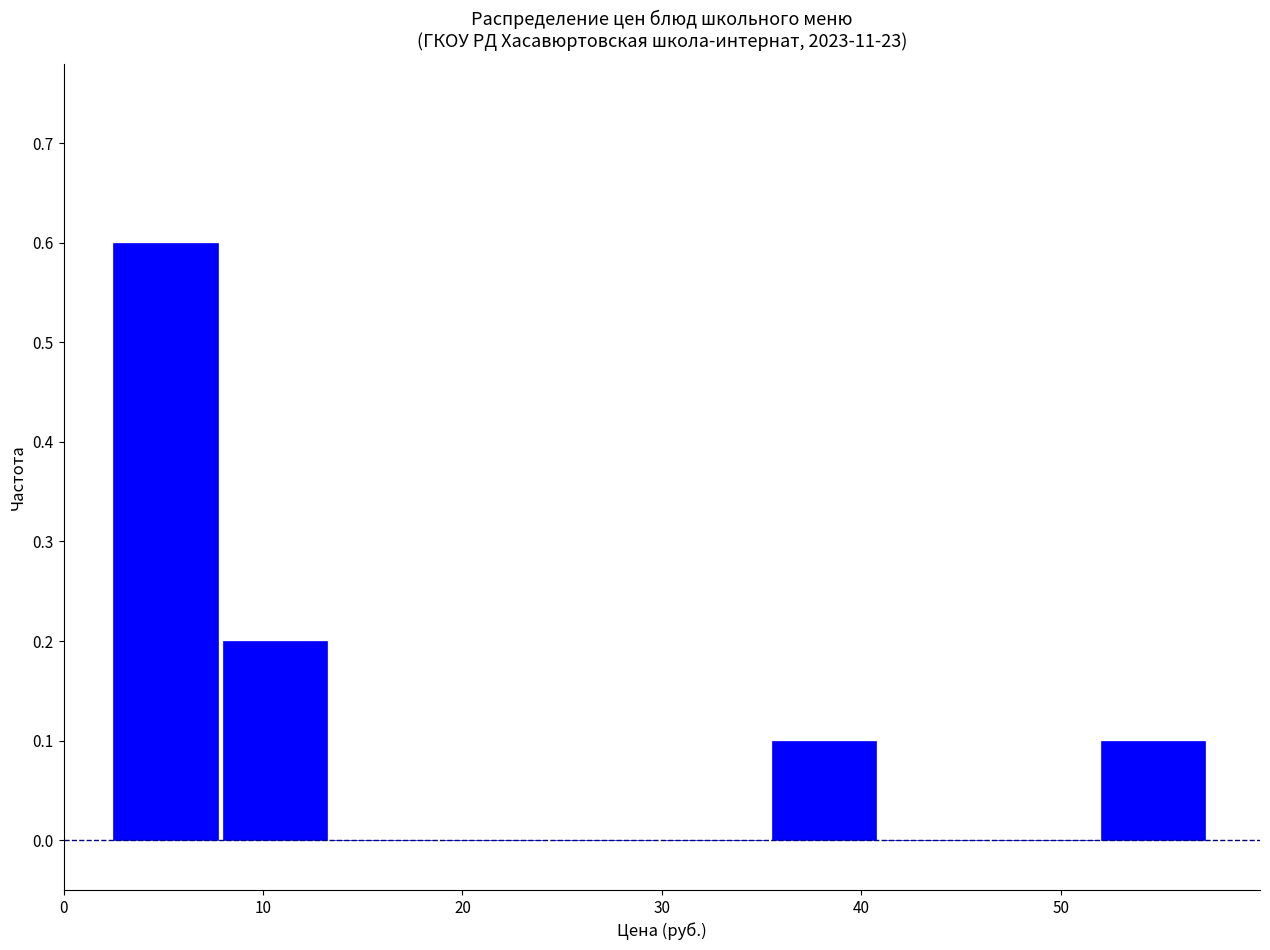

Reading left to right, transcribe this chart: for each bar, give the range it covers on the x-axis and its height. Neither the bar edges nor the heights are printed on the chart, so give them approximately, as read against the axes.

3 to 8: 0.6
8 to 14: 0.2
14 to 19: 0
19 to 25: 0
25 to 30: 0
30 to 36: 0
36 to 41: 0.1
41 to 47: 0
47 to 52: 0
52 to 58: 0.1